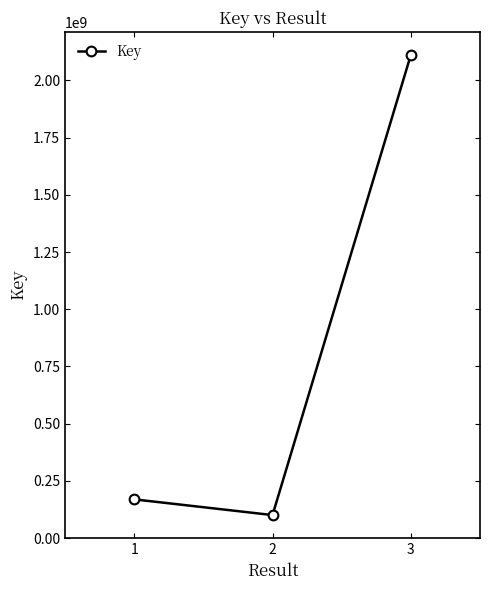

Reading right to left, transcribe all the data shown in this chart.

3=2111972236	2=100273193	1=168989897